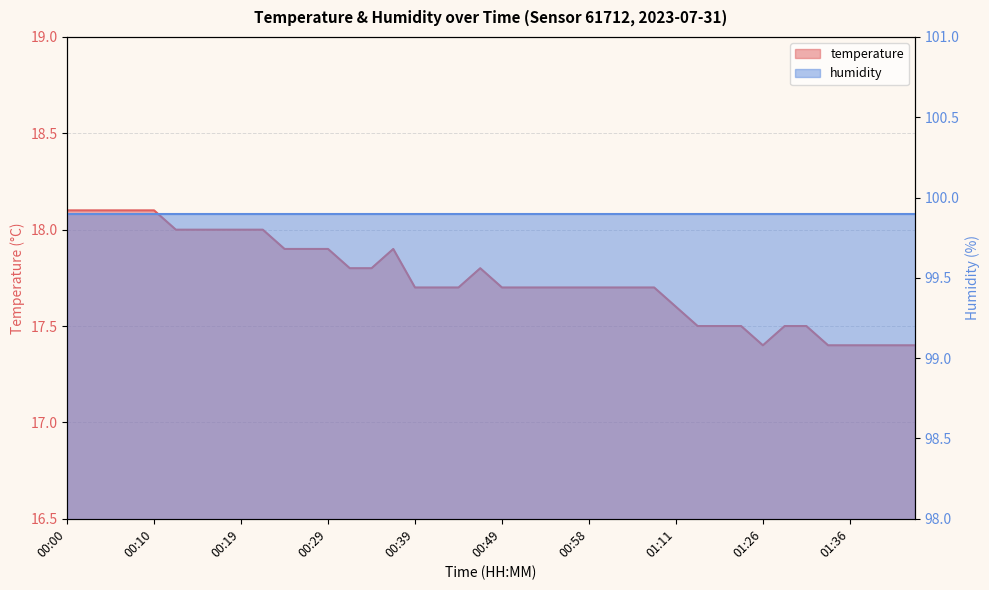

Count the values in the range 17 to 18.

35